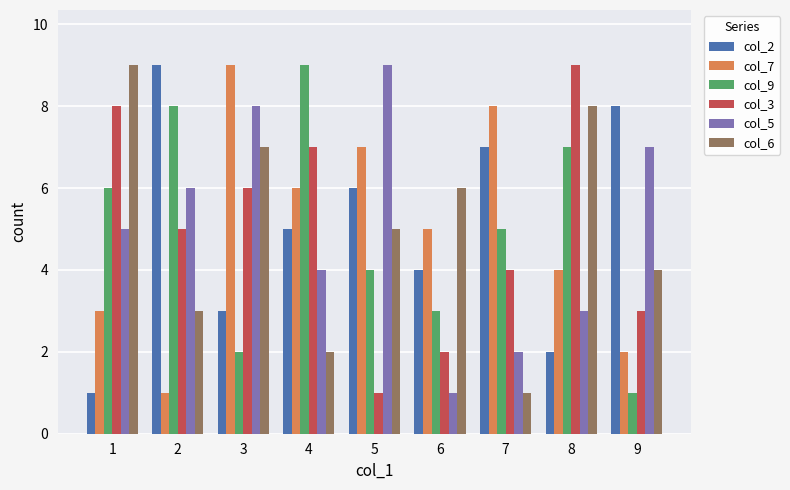

What is the value of the col_5 bar at the 2nd from the left?

6